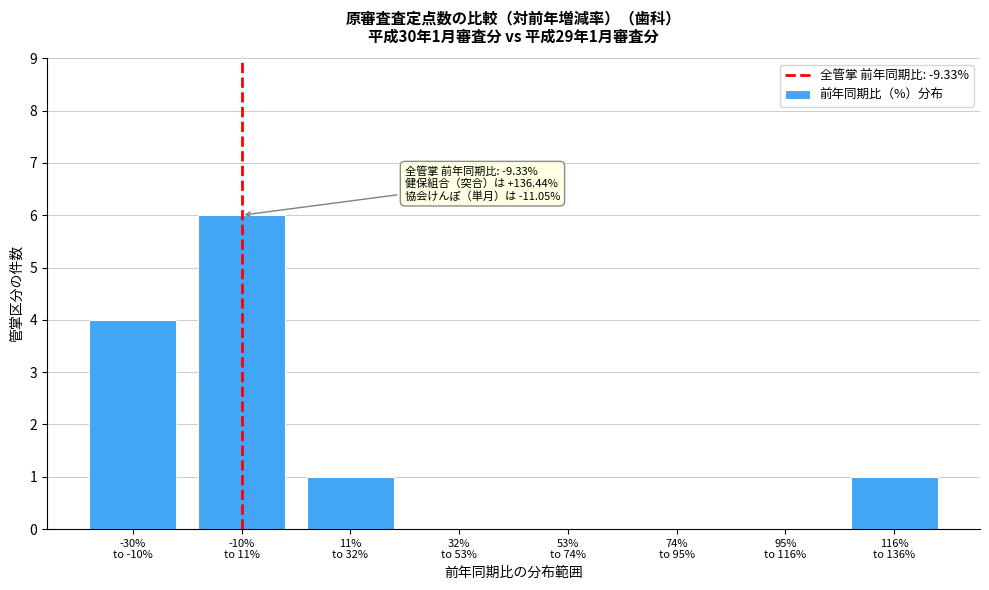

What is the maximum value shown in the chart?

6